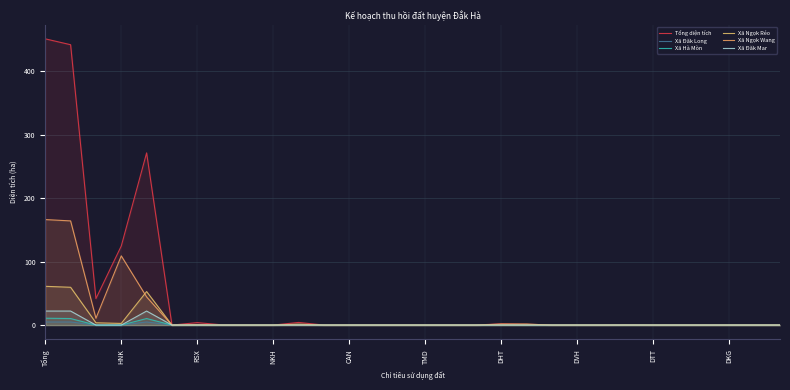

True or false: Tổng diện tích and Xã Đăk Long intersect in this chart.

False